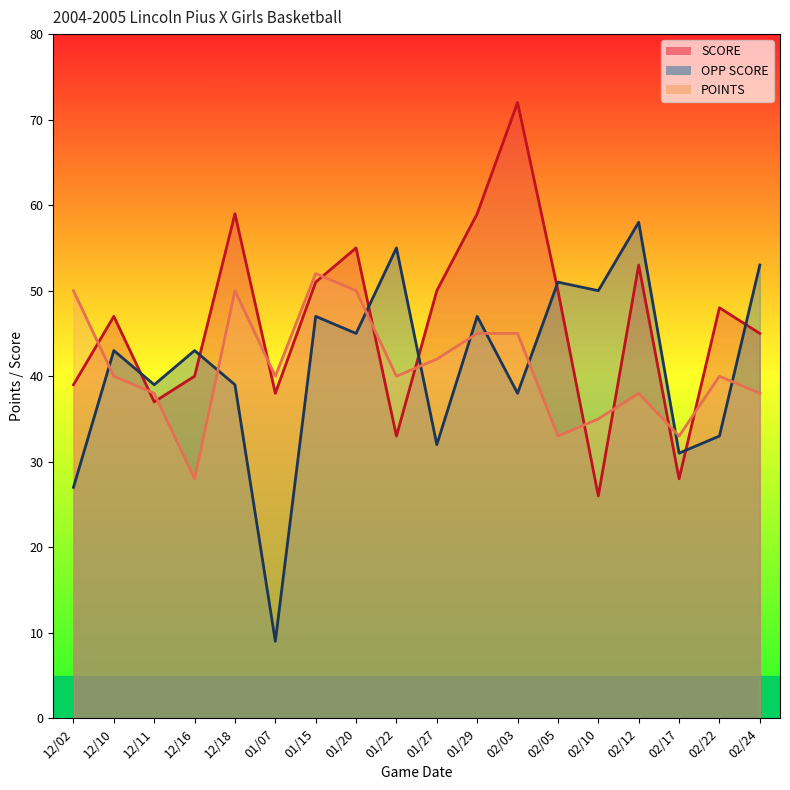

Where does the SCORE series first go above 48?

12/18